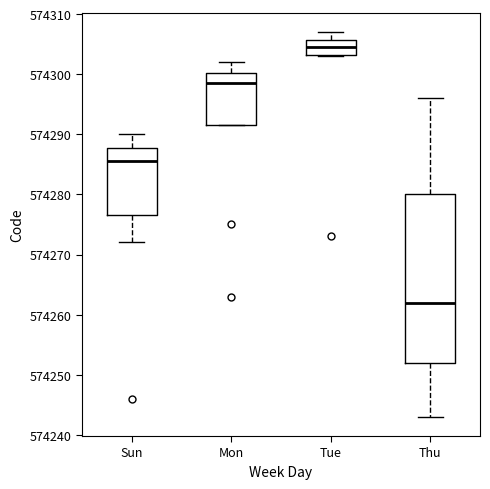

Comparing the boxes themselves (not the whiskers), which one is the tallest?

Thu